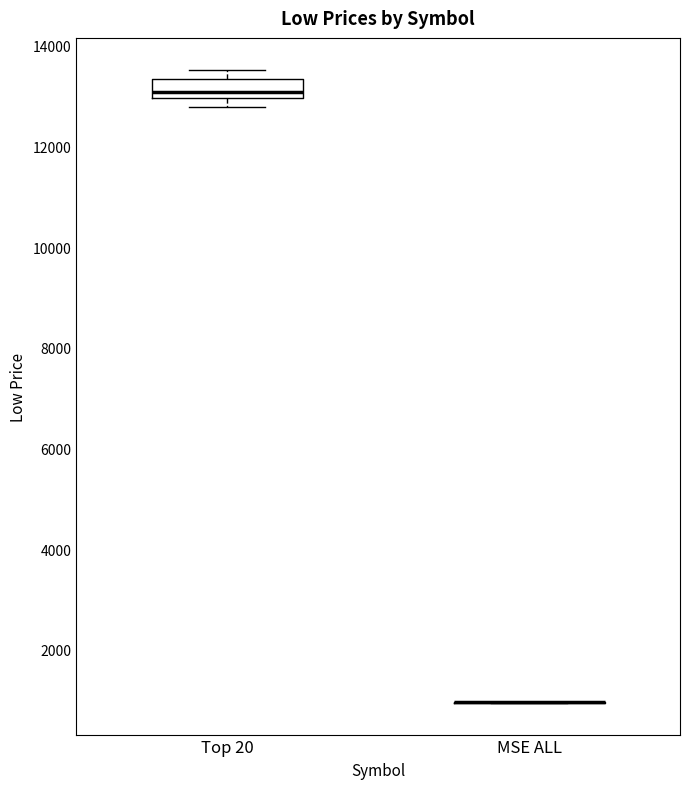

Which box is the tallest, from its lower edge to its upper edge?

Top 20